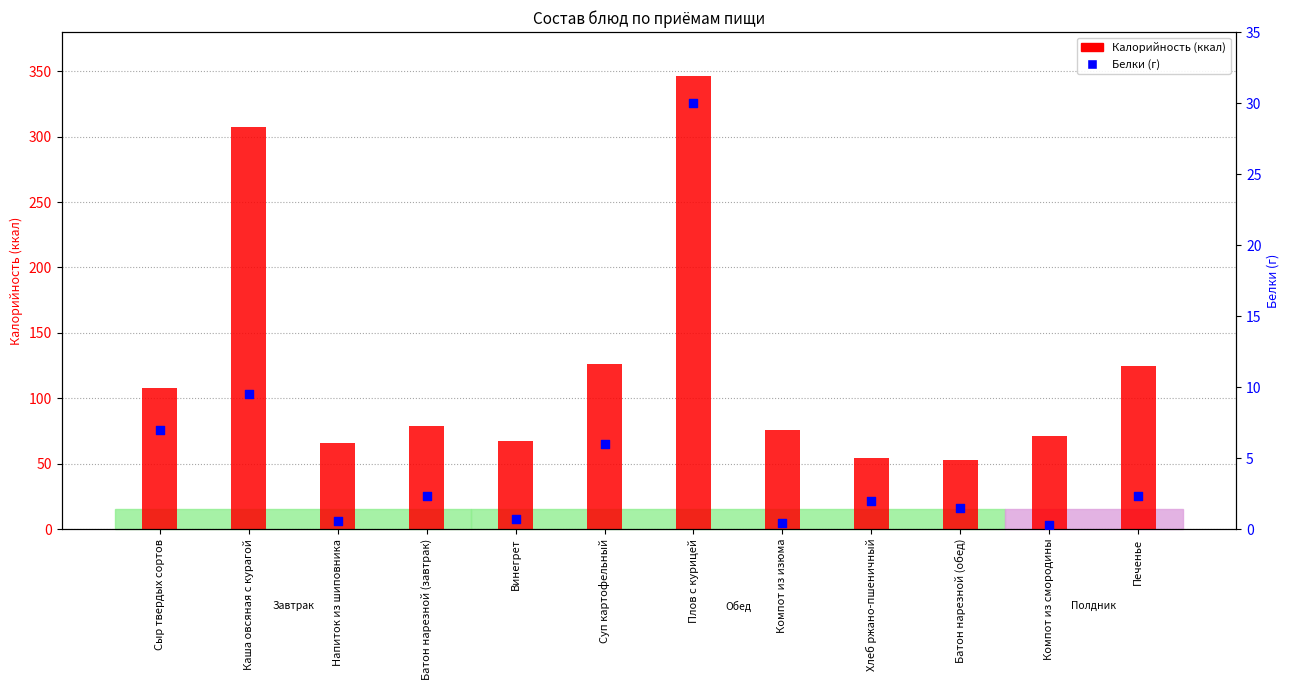

At how many categories does at least one series exceed 327?

1